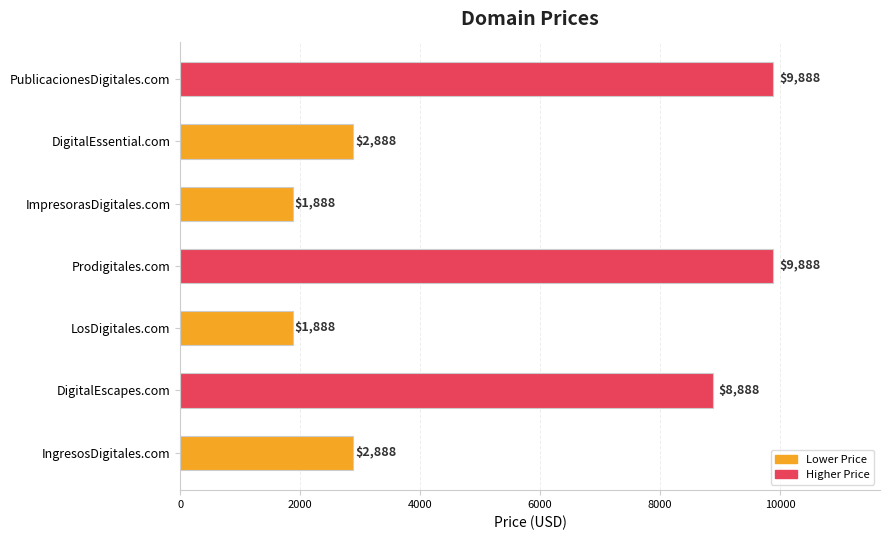

What is the minimum value shown in the chart?

1888